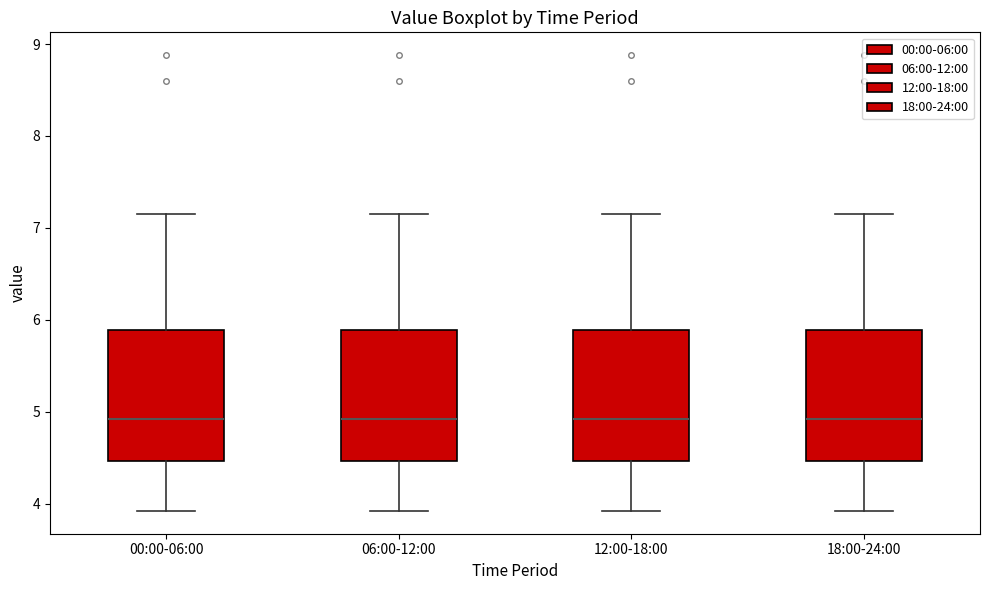

Where does the upper whisker of the box for 12:00-18:00 end on the y-axis? The values are not printed on the chart, so give them approximately, as read against the axis.

7.2